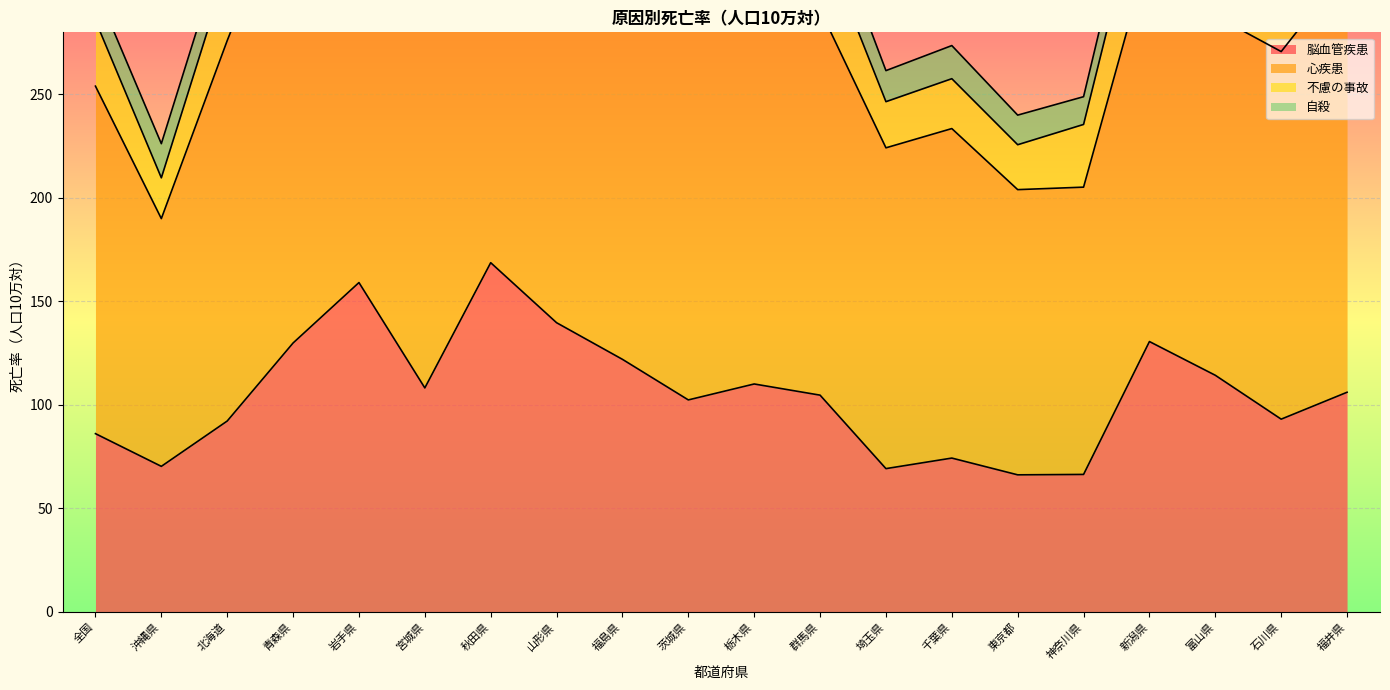

Rank the series by their maximum value, from highest to lowest.

心疾患, 脳血管疾患, 不慮の事故, 自殺